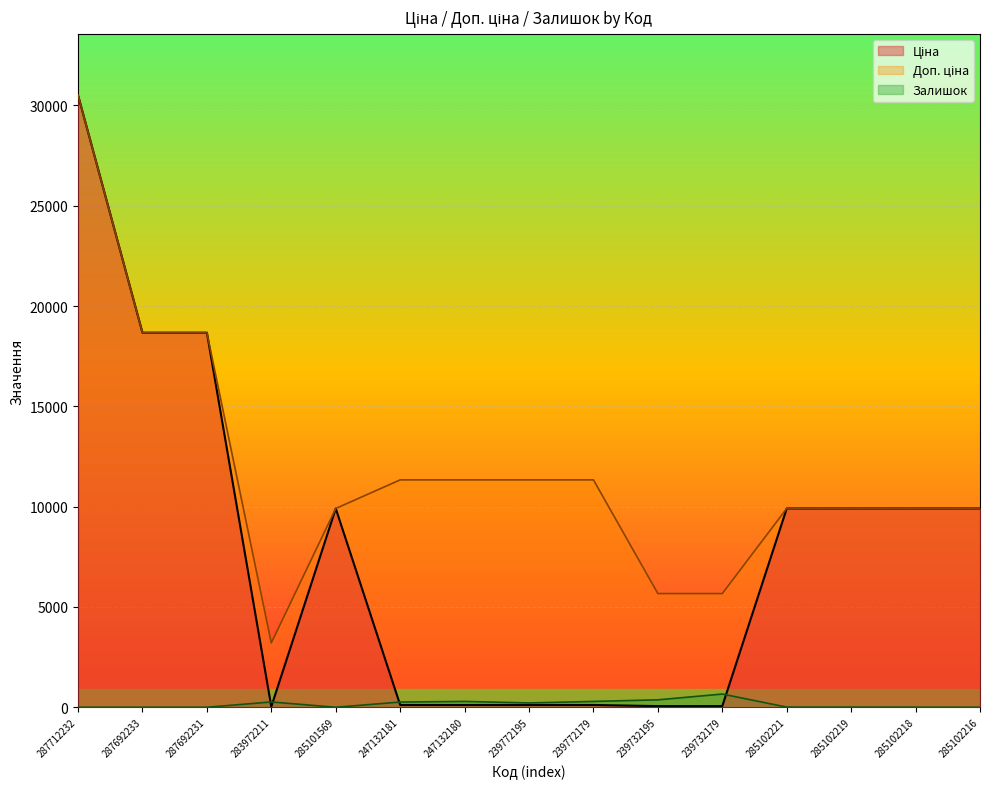

What is the maximum value for Доп. ціна?

30512.3